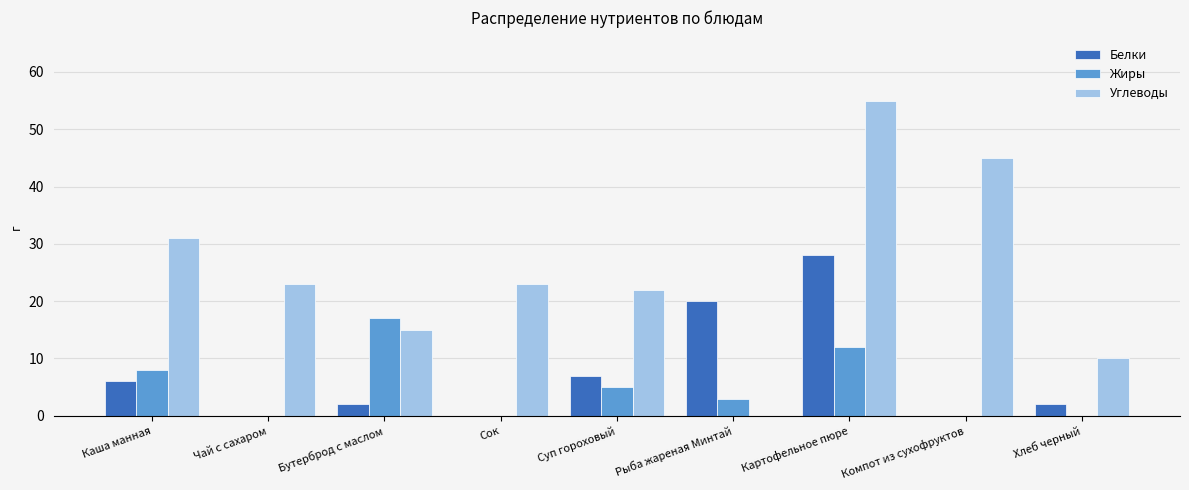

What is the greatest value displayed?

55